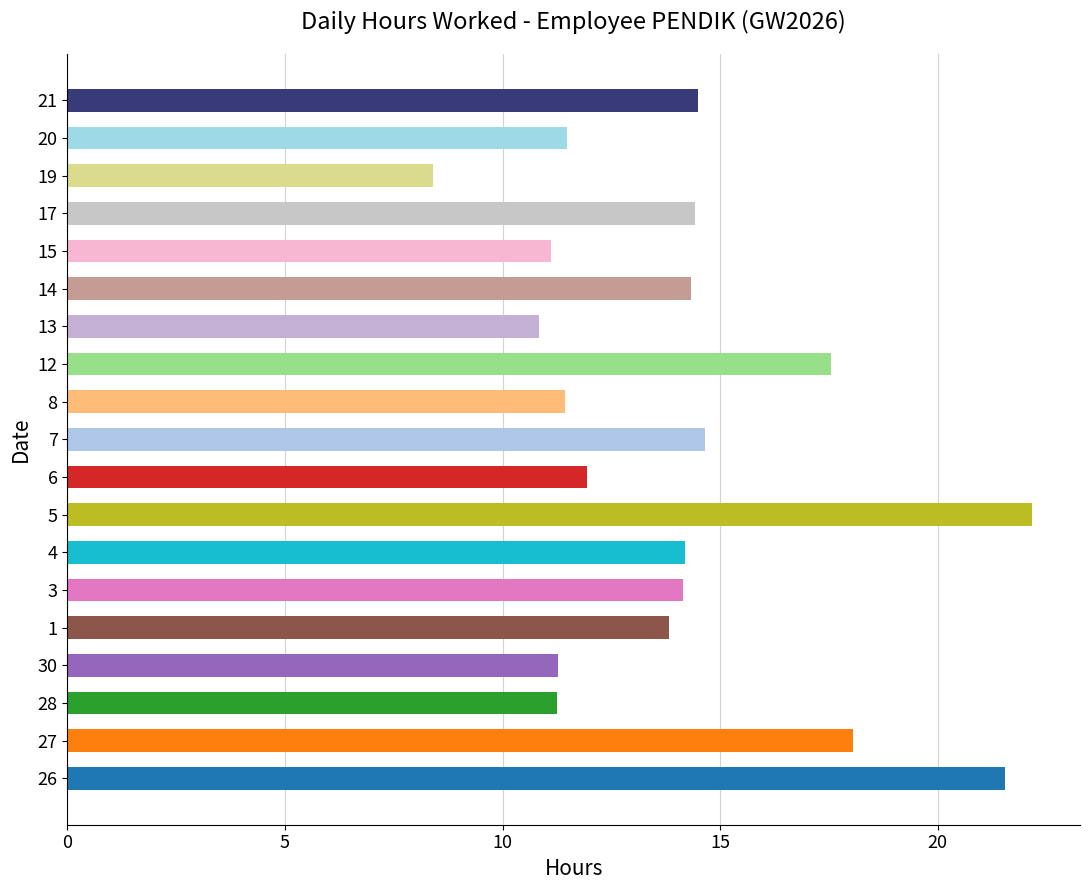

What is the minimum value shown in the chart?

8.4